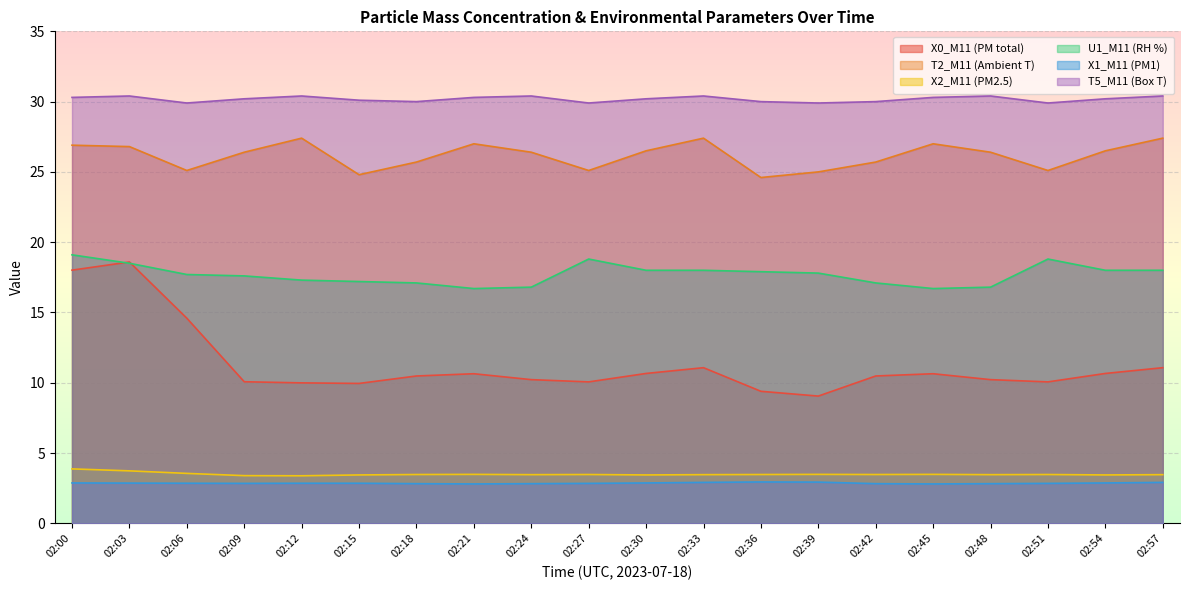

The value of T2_M11 (Ambient T) at 02:42 is 25.7. True or false?

True